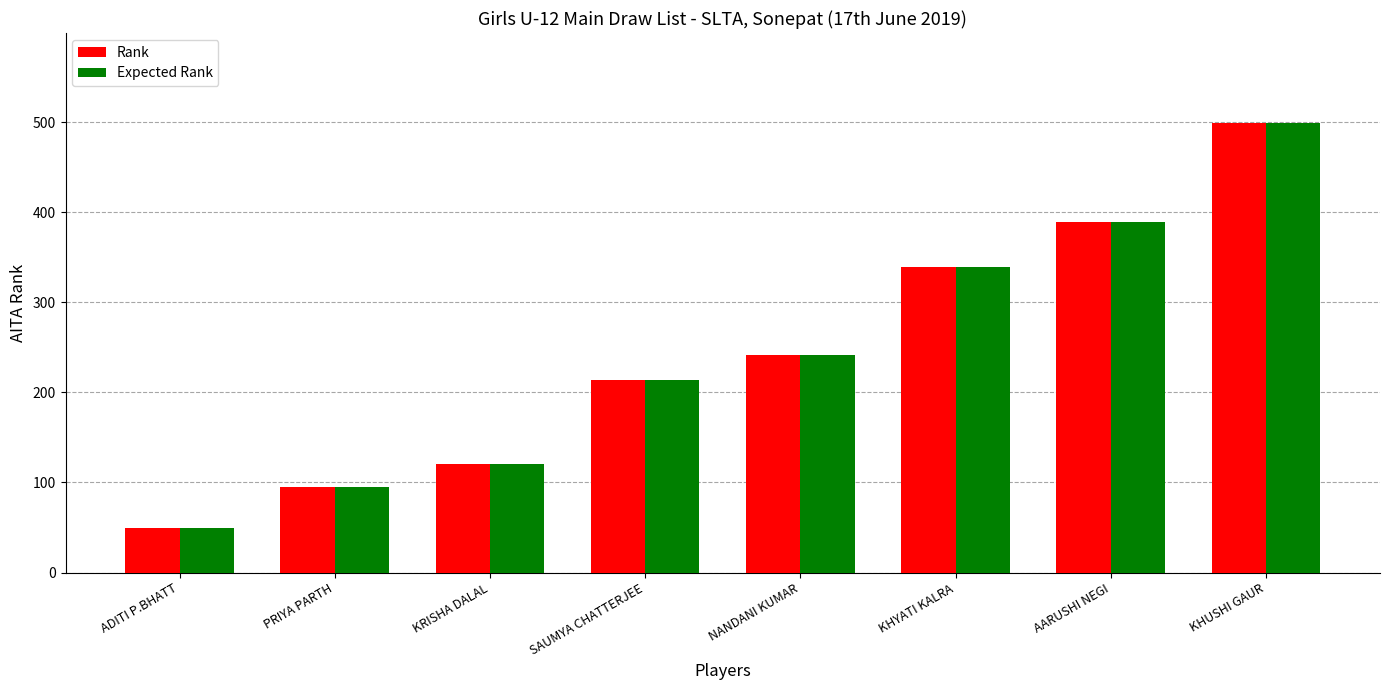

At which label does Rank reach its peak?

KHUSHI GAUR